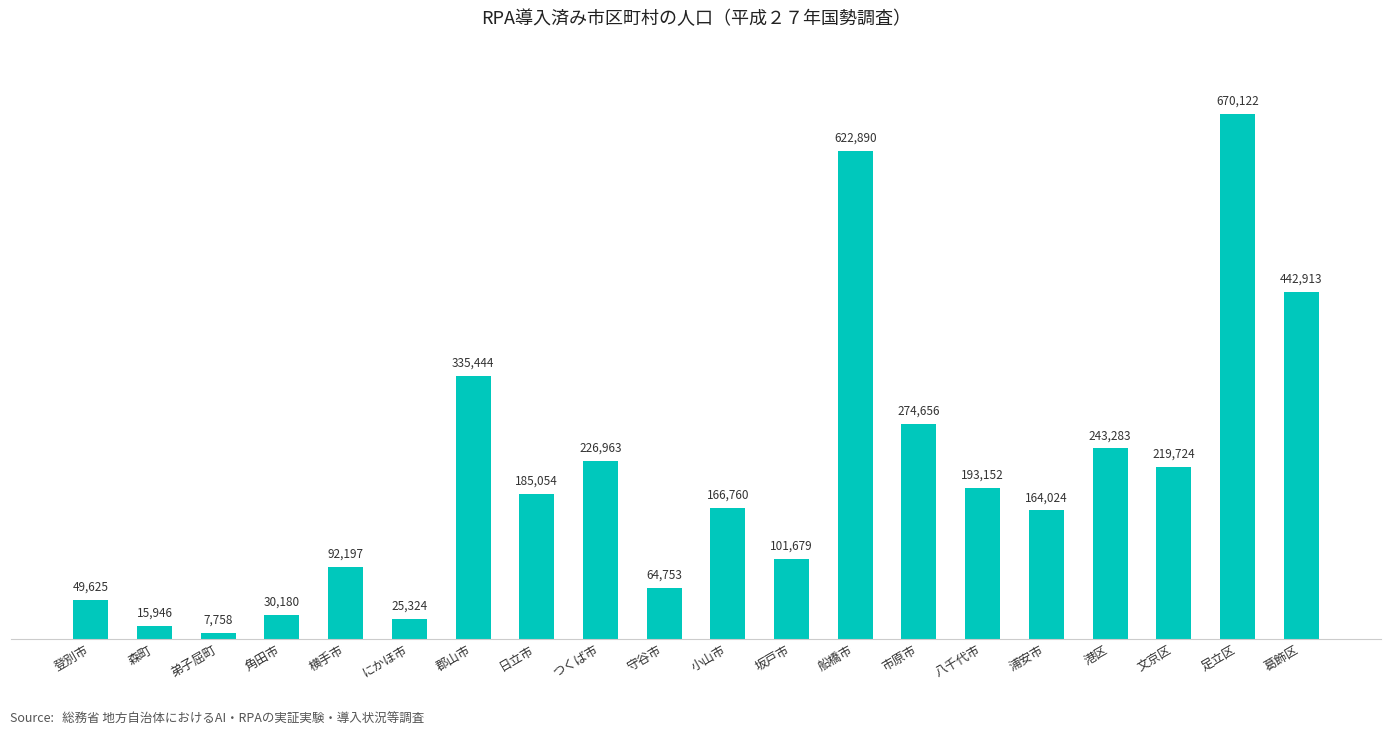

Rank the categories by value from highest to lowest.

足立区, 船橋市, 葛飾区, 郡山市, 市原市, 港区, つくば市, 文京区, 八千代市, 日立市, 小山市, 浦安市, 坂戸市, 横手市, 守谷市, 登別市, 角田市, にかほ市, 森町, 弟子屈町